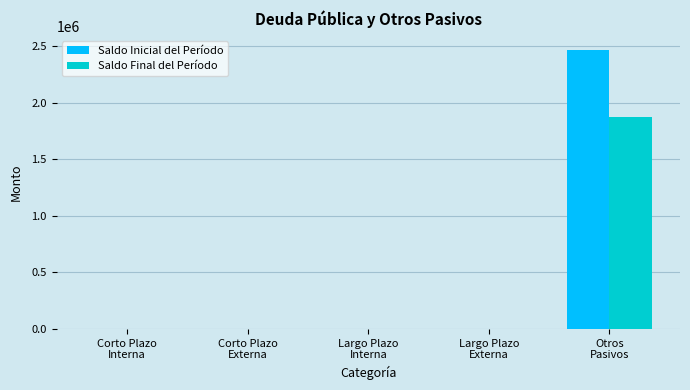

Which series has the largest total across all categories?

Saldo Inicial del Período